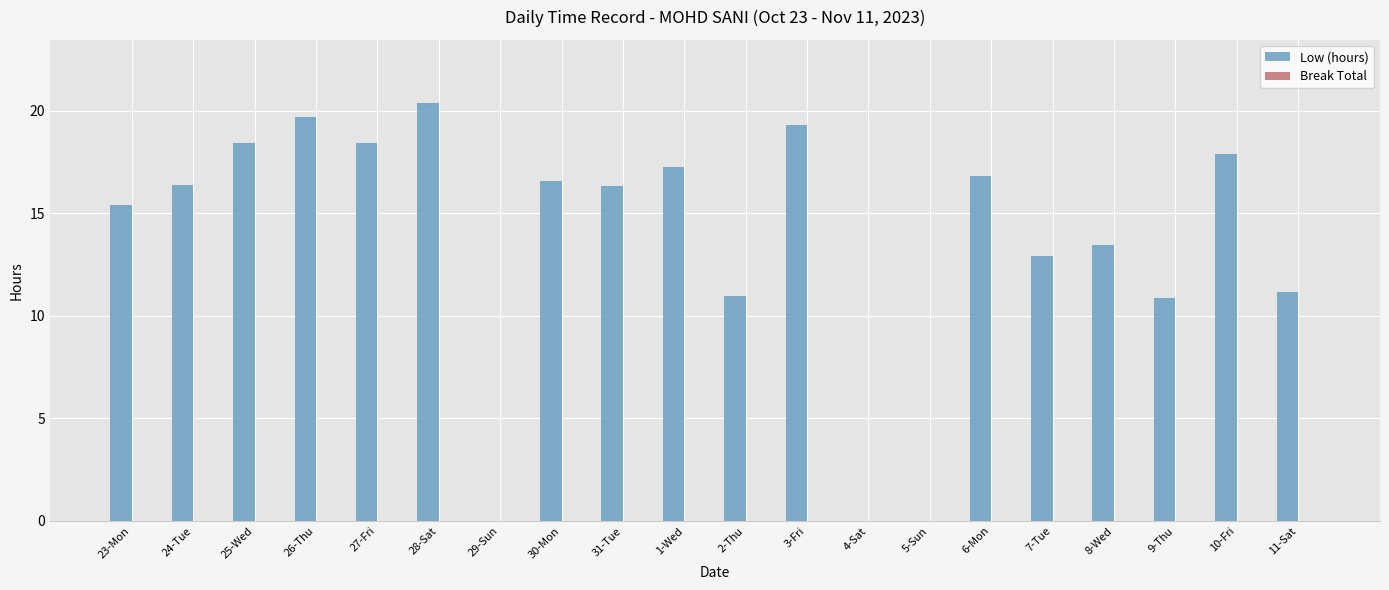

What is the greatest value displayed?

20.4